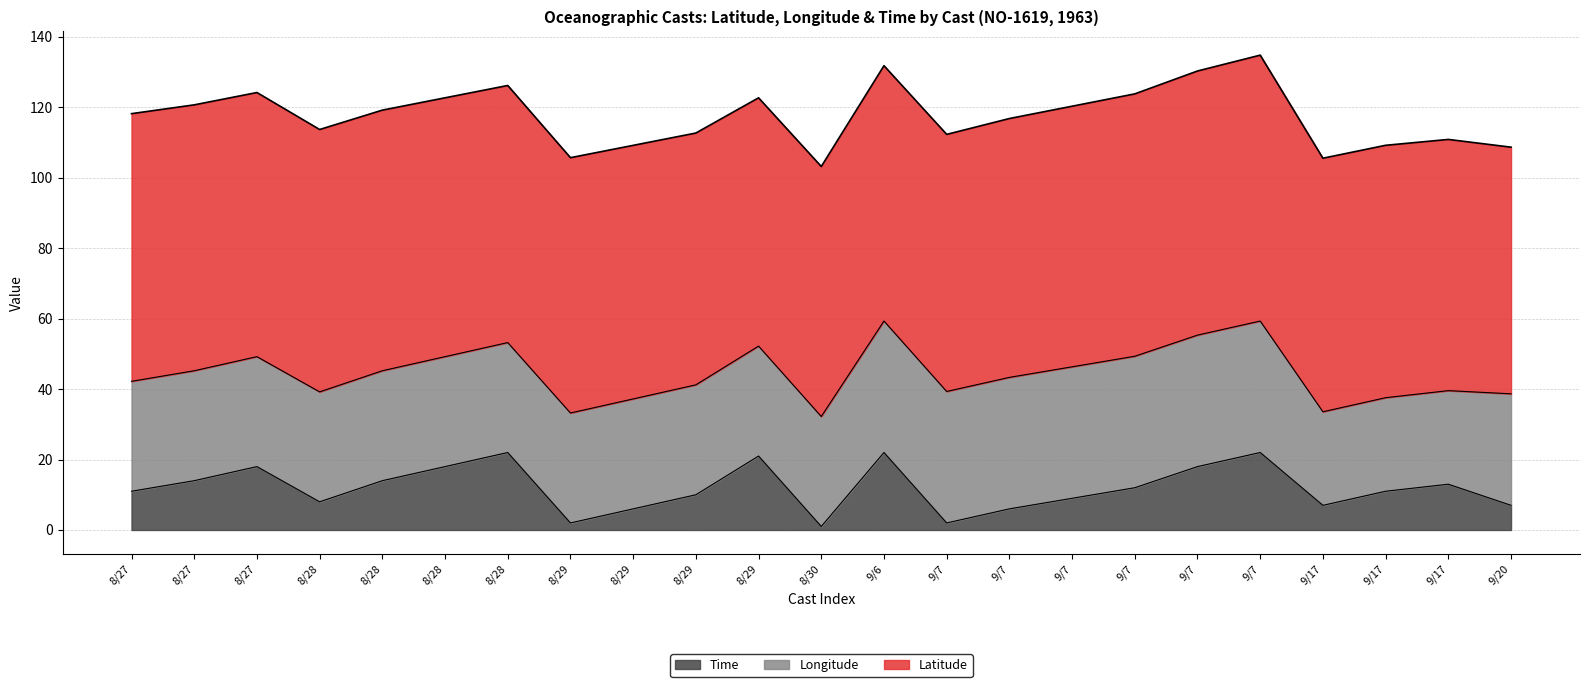

What is the difference between the highest and lowest values at 8/27?

65.0